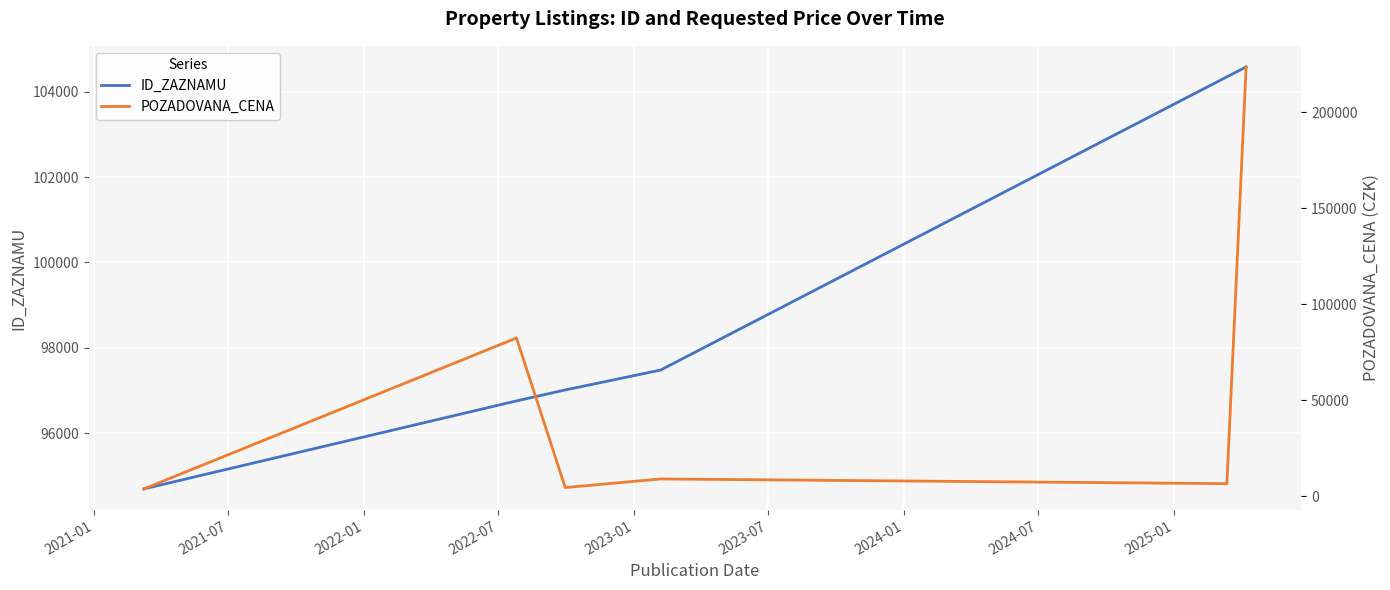

True or false: POZADOVANA_CENA has more than 2 points higher than both neighbors.

False